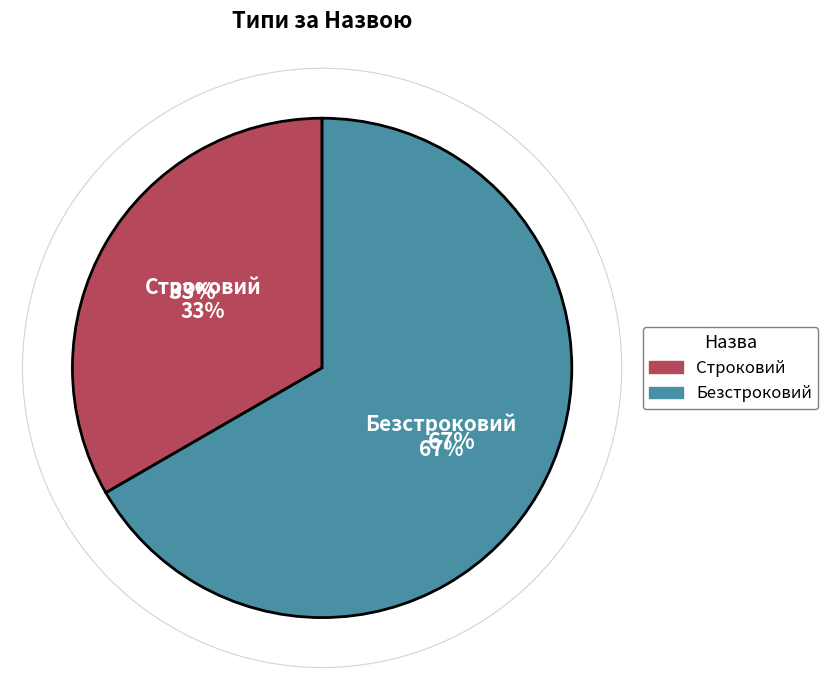

To the nearest percent, what portion does Строковий represent?

33%